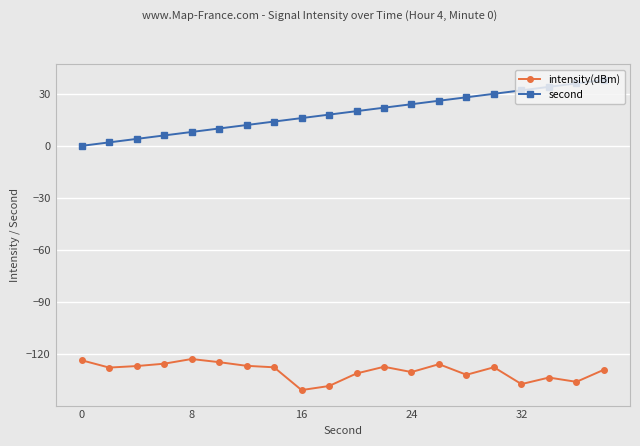

Which series has the largest range (max minus min)?

second